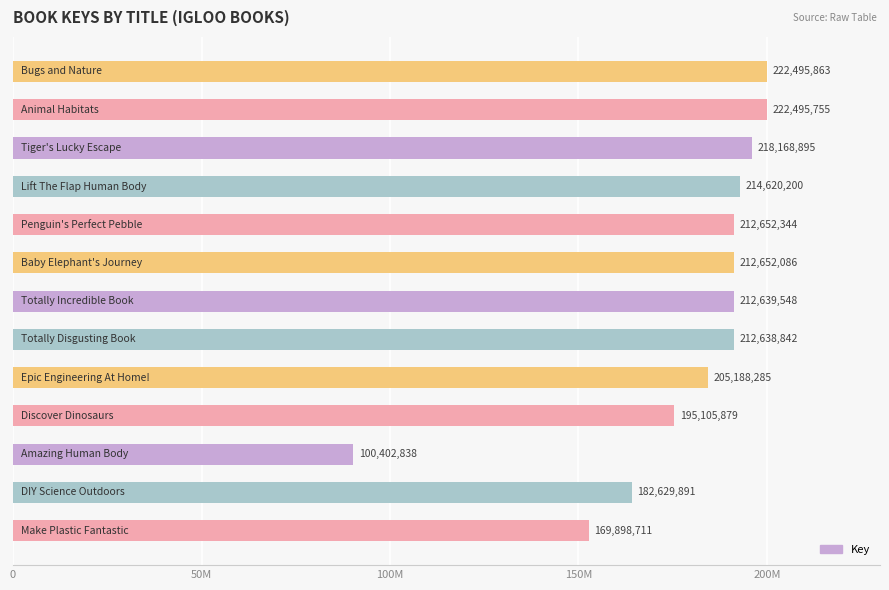

Does the chart contain any negative values?

No